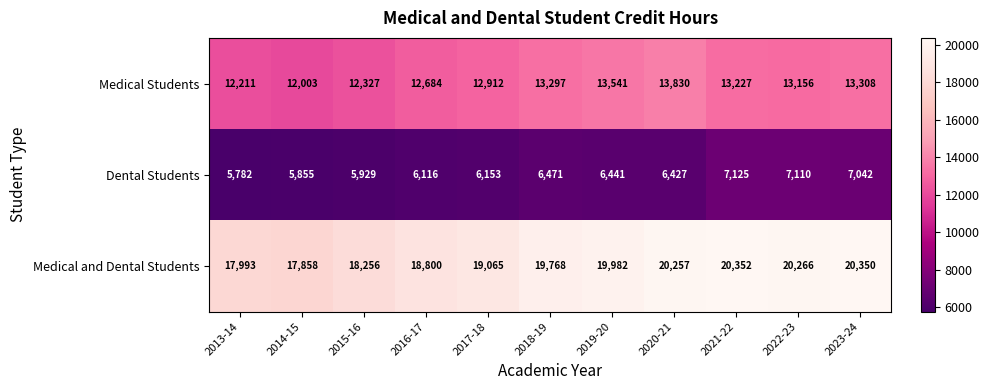

What is the approximate value of Medical Students at 2023-24, to the nearest 50?

13300